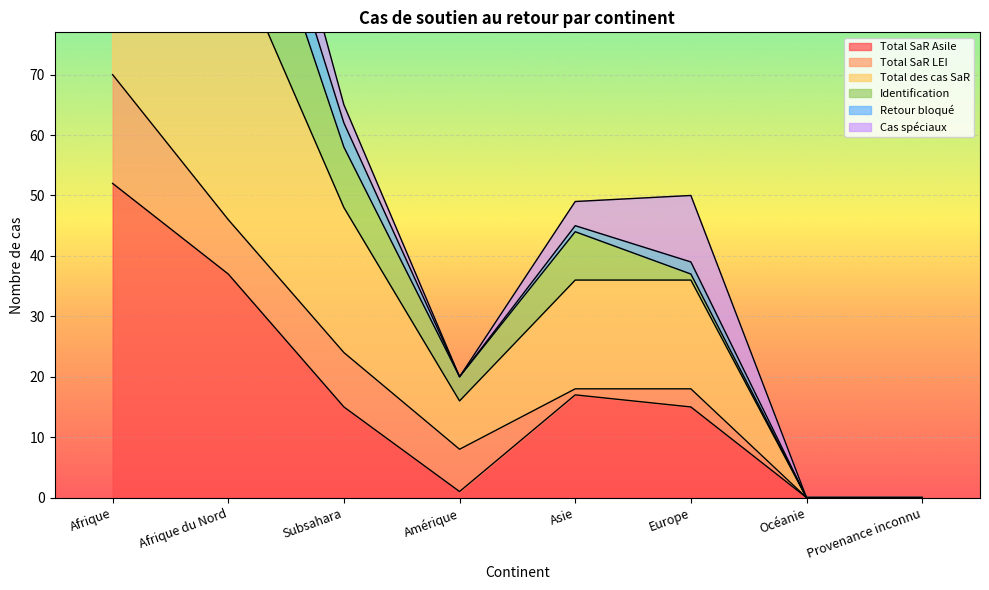

Where is the first local minimum for Retour bloqué?

Amérique